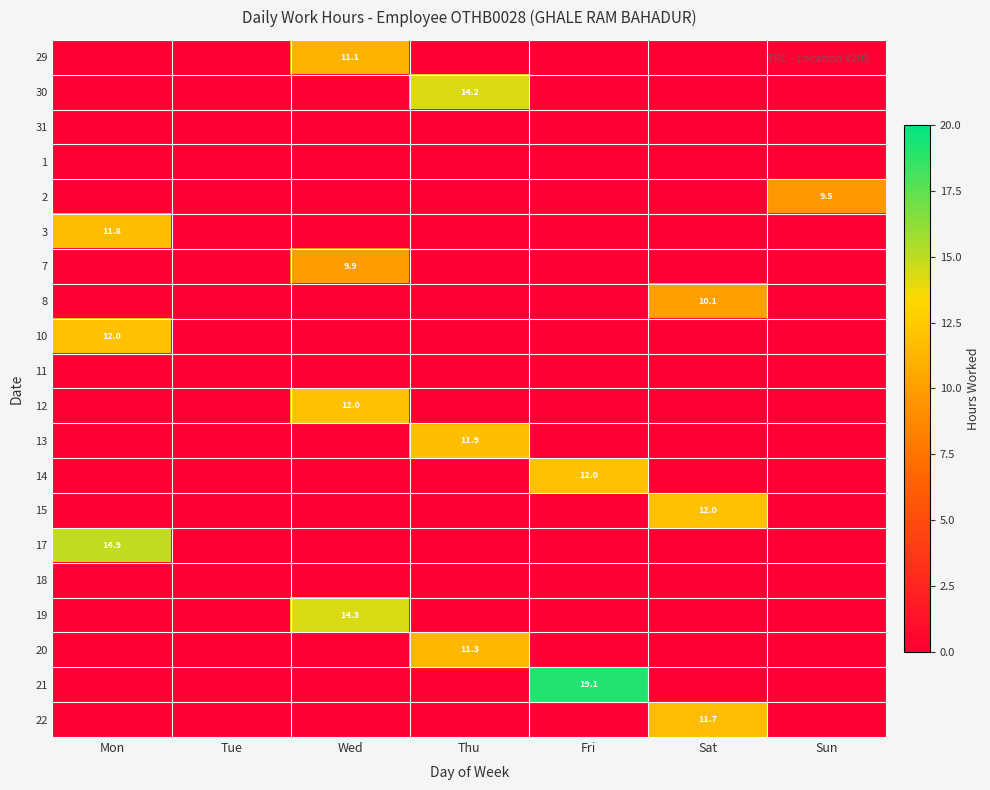

True or false: 12 has a value of 19.3 at Wed.

False